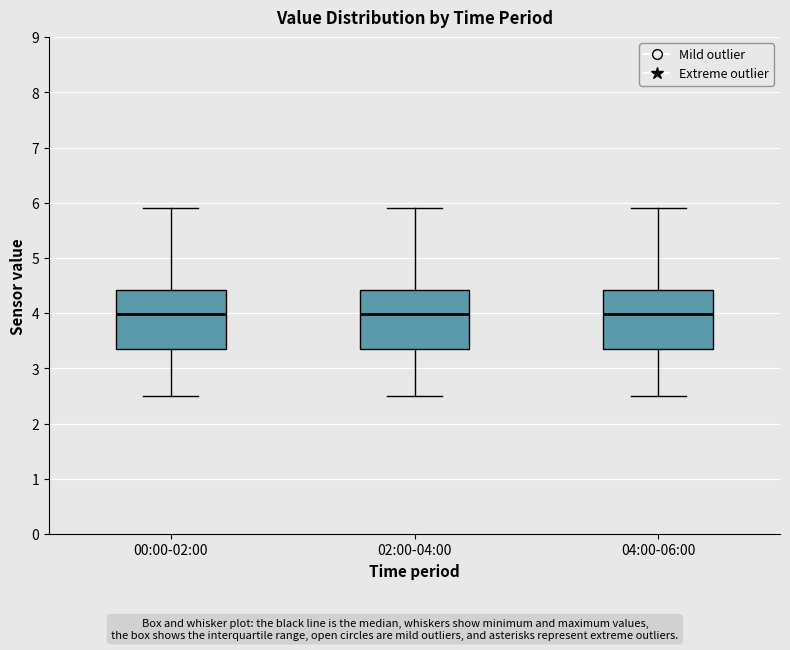

Reading left to right, transcribe this box plot: for each box, give where its median line is, the range the box spans, and where its two whiskers end, as read against the y-axis. The values are not printed on the chart, so give them approximately, as read against the axis.

00:00-02:00: median 4.0, box 3.4 to 4.4, whiskers 2.5 to 5.9
02:00-04:00: median 4.0, box 3.4 to 4.4, whiskers 2.5 to 5.9
04:00-06:00: median 4.0, box 3.4 to 4.4, whiskers 2.5 to 5.9